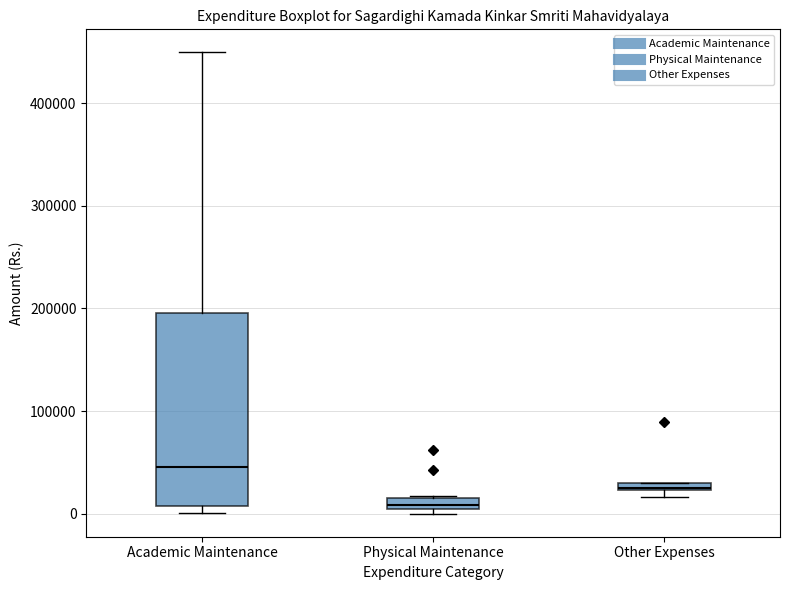

Which box is the tallest, from its lower edge to its upper edge?

Academic Maintenance